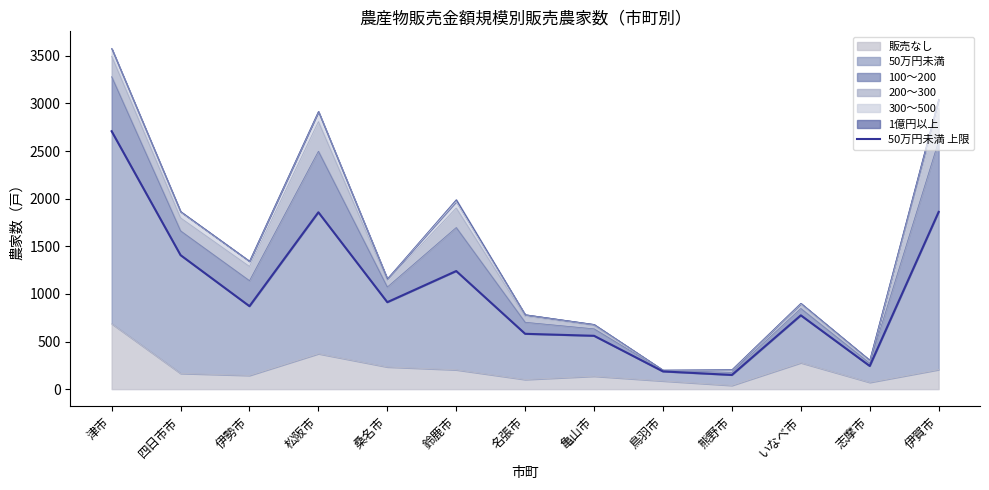

What is the value of the 8th point from the left?

560